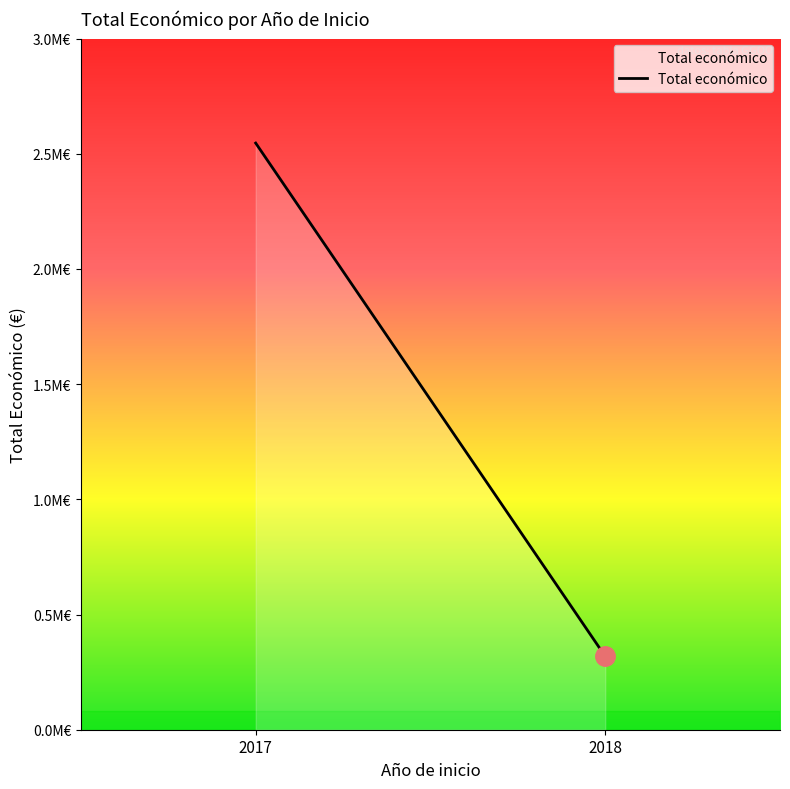

What is the label of the 1st point from the left?

2017